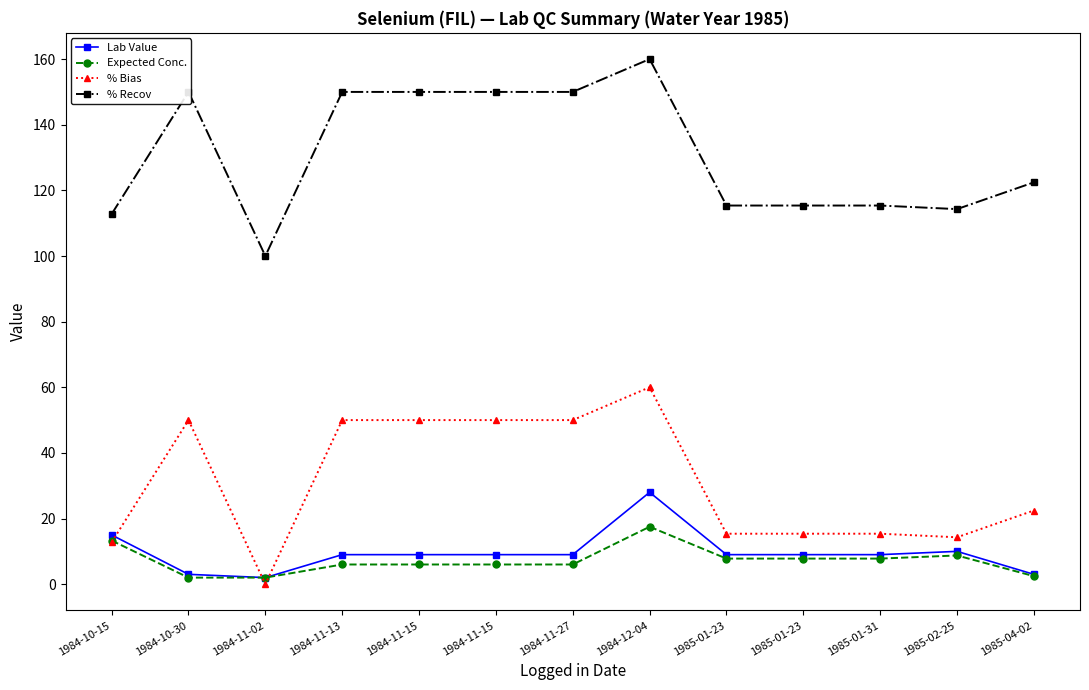

Count the number of categories in the chart.

13